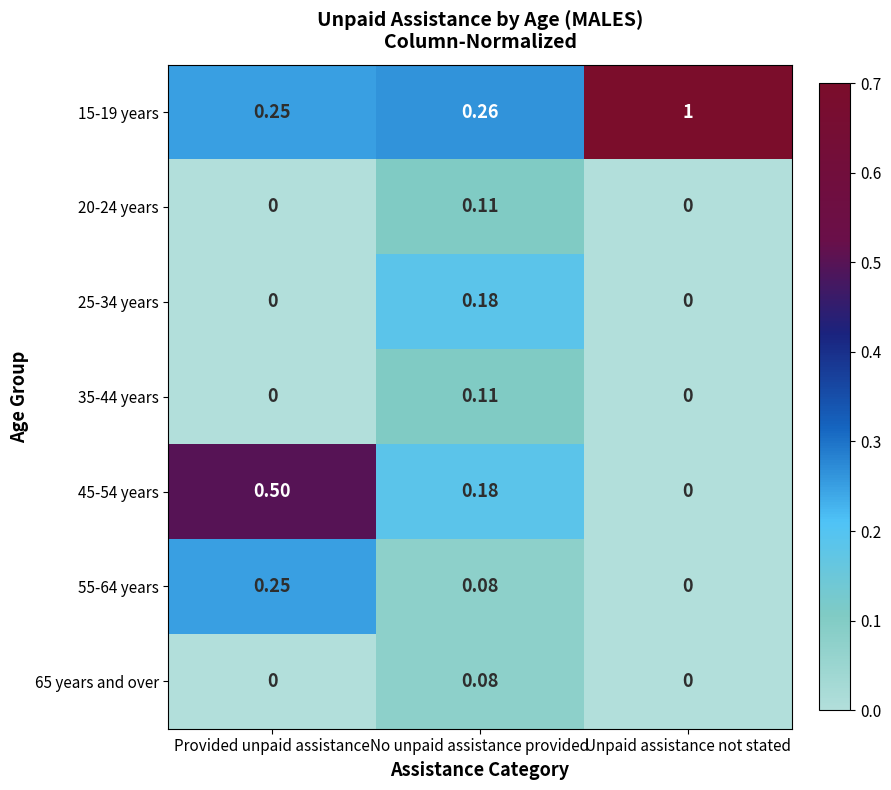

Is the value of 45-54 years at Provided unpaid assistance greater than the value of 35-44 years at Unpaid assistance not stated?

Yes